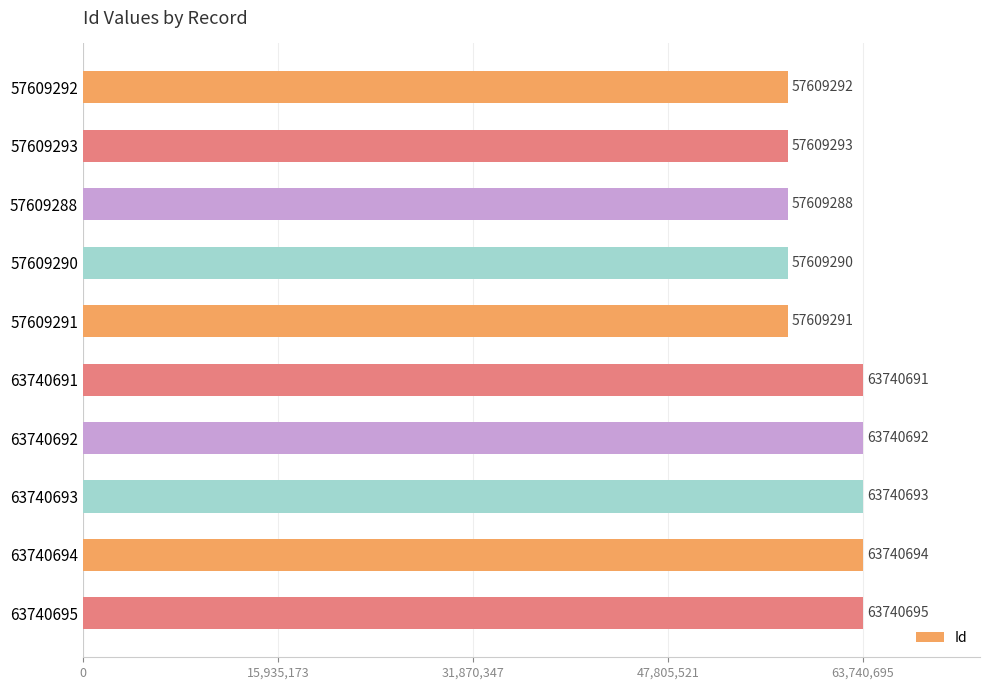

Reading bottom to top, extract all data points from this chart.

63740695	63740694	63740693	63740692	63740691	57609291	57609290	57609288	57609293	57609292